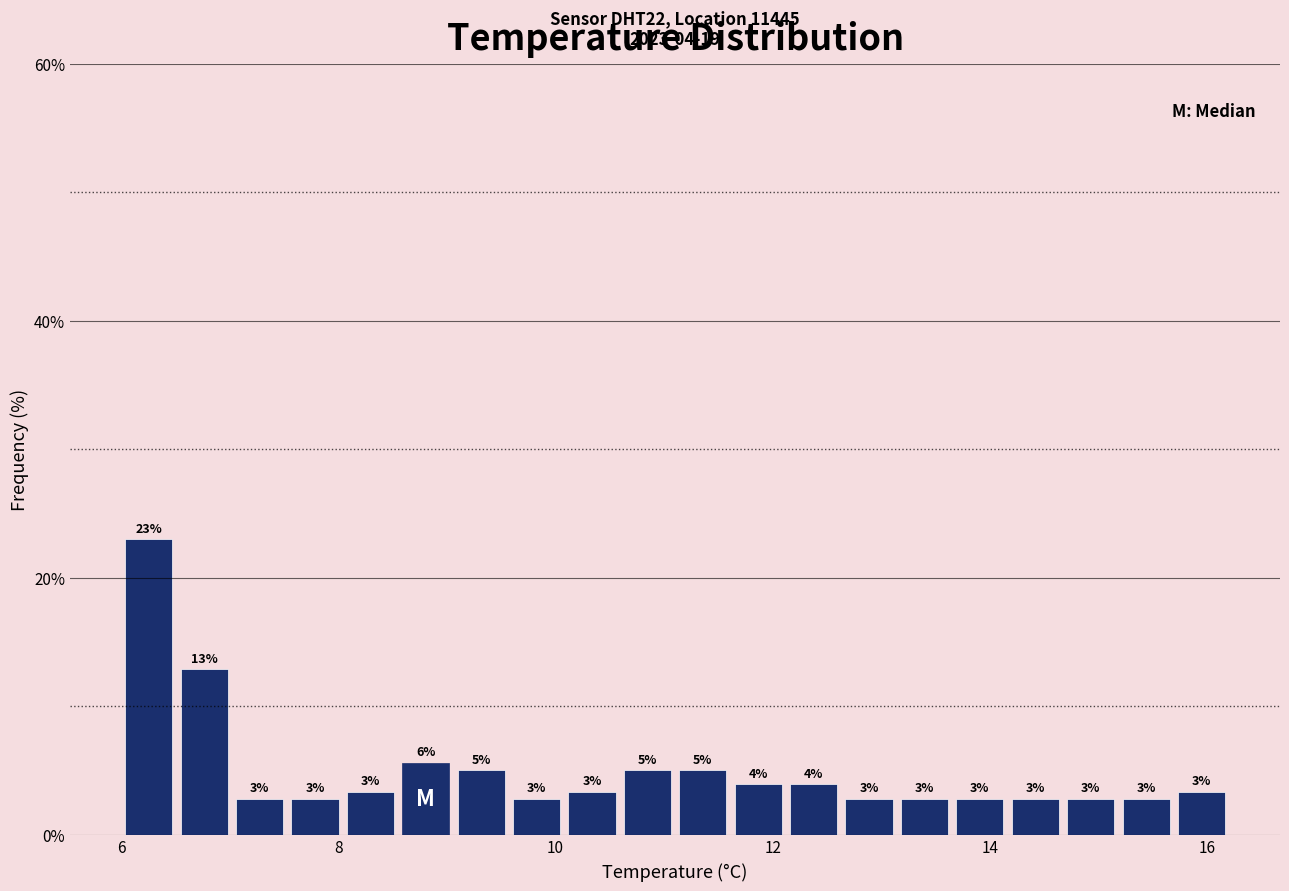

Around what value on the x-axis is the tallest bar? Give the approximate position of its centre, as read against the axis.

6.2